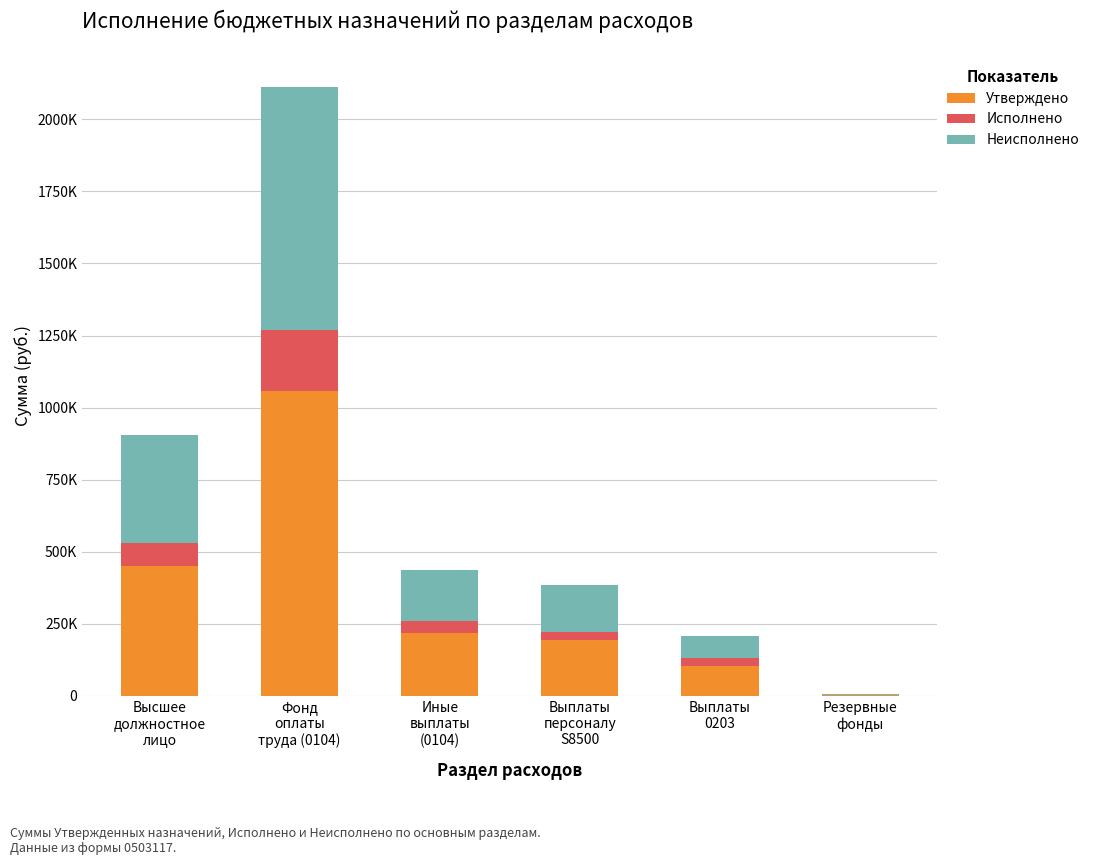

What is the average value of the Утверждено series?

337943.3